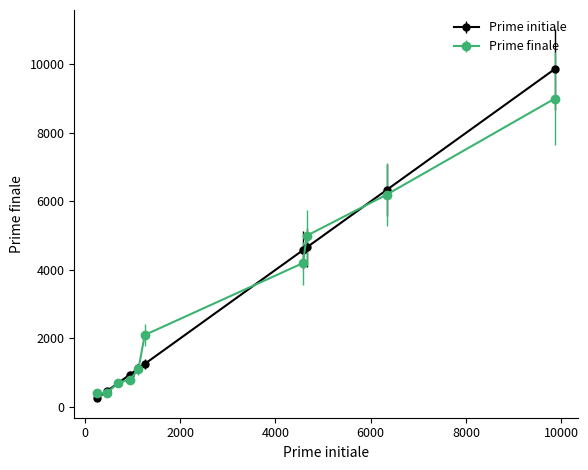

List the series in order of their peak value, highest first.

Prime initiale, Prime finale